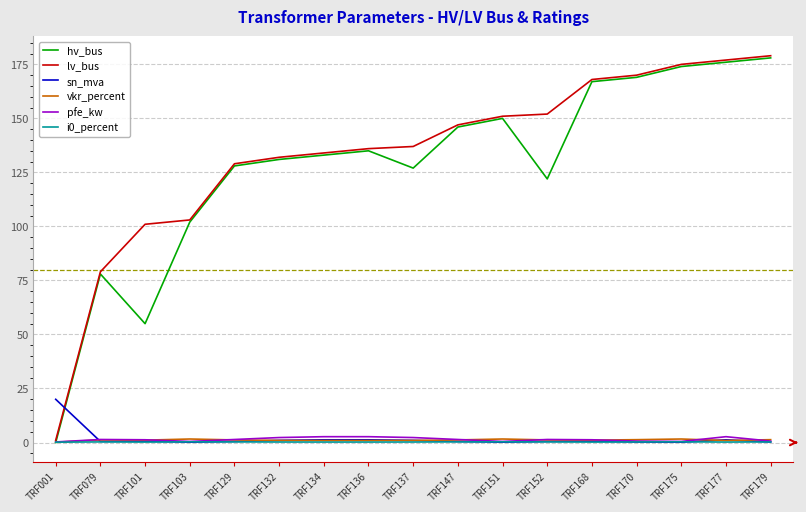

The lv_bus series shows 132.0 at TRF132. True or false?

True